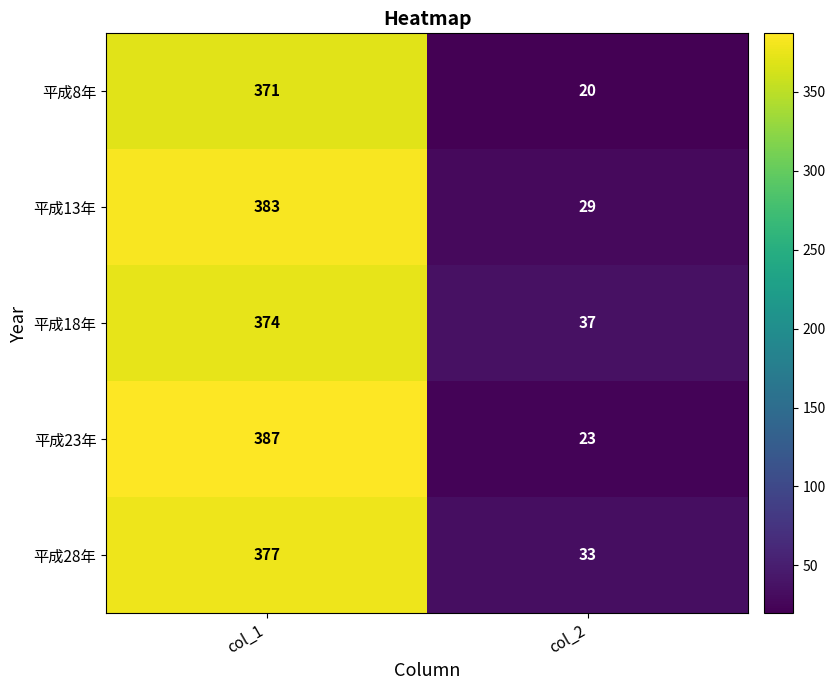

Reading left to right, transcribe all the data shown in this chart.

平成8年: col_1=371	col_2=20
平成13年: col_1=383	col_2=29
平成18年: col_1=374	col_2=37
平成23年: col_1=387	col_2=23
平成28年: col_1=377	col_2=33